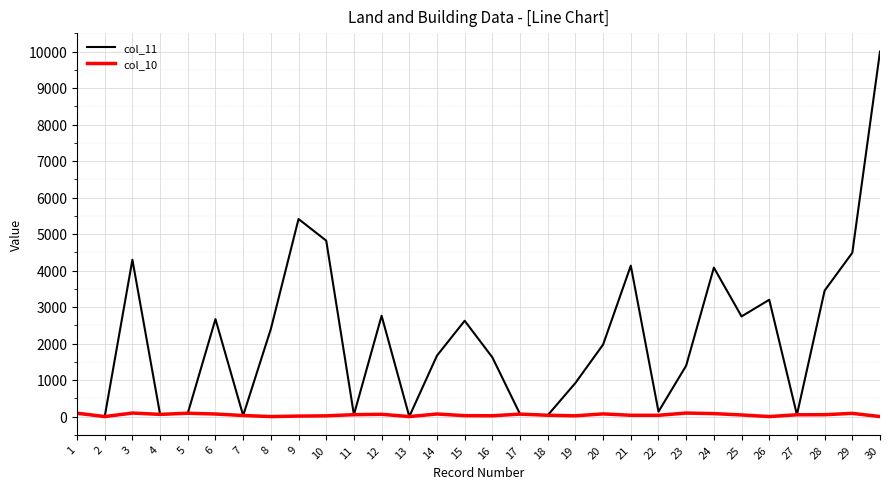

At which category is the sum across all series the highest?

30